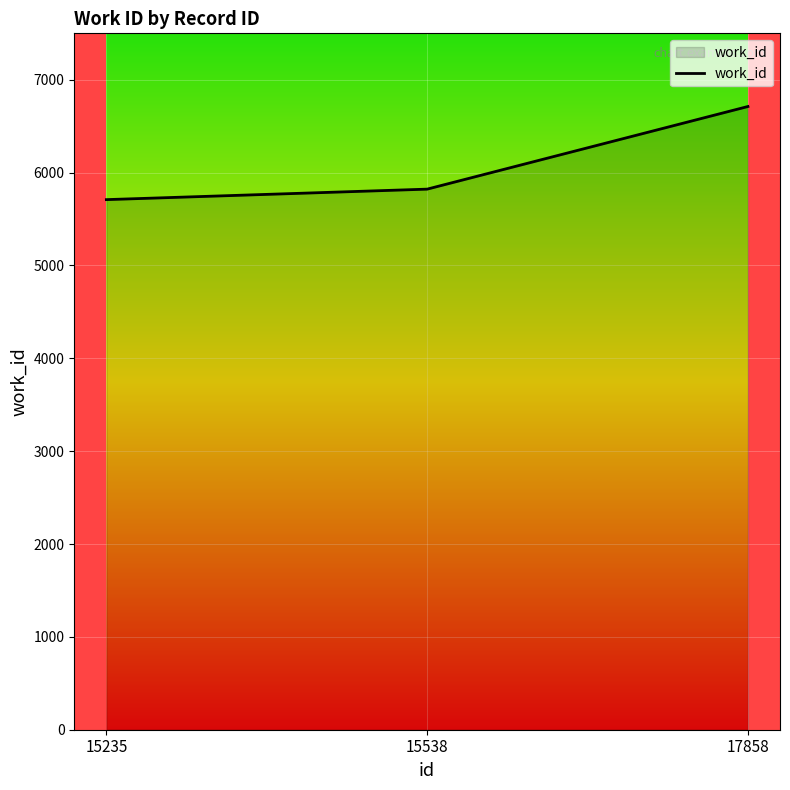

How many values are between 5709 and 6712?

3